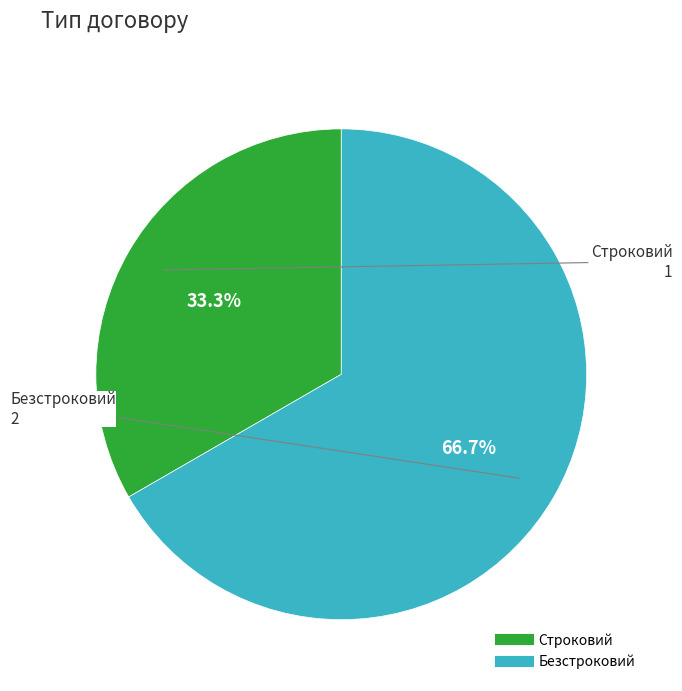

Between Строковий and Безстроковий, which is larger?

Безстроковий